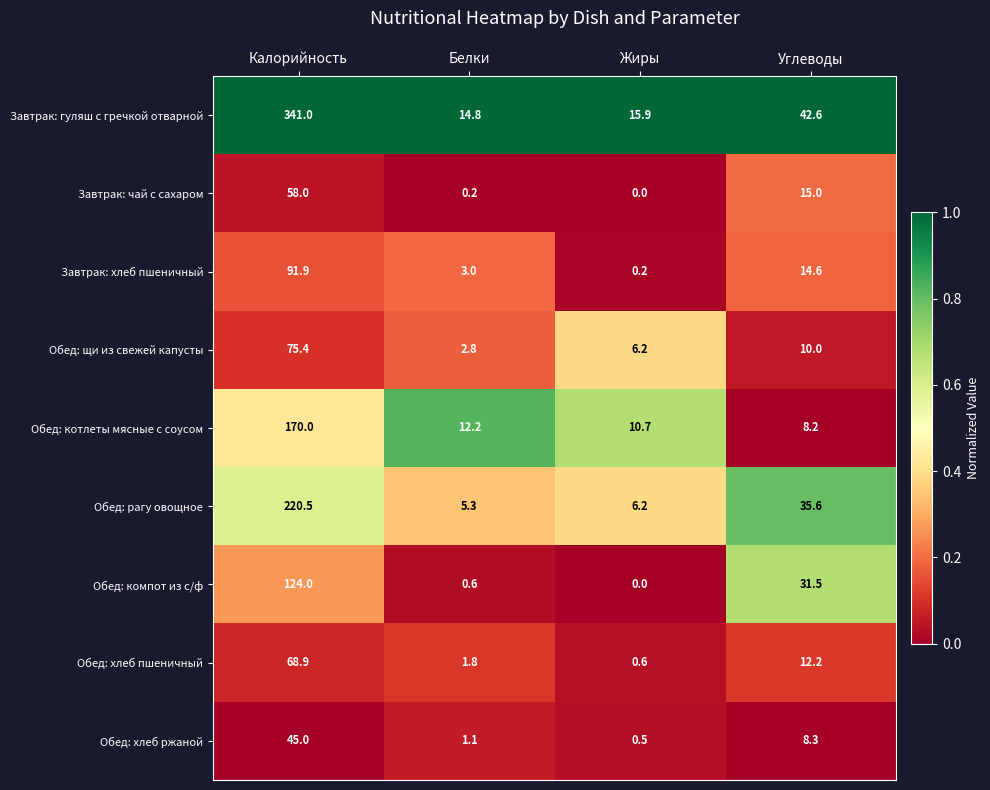

What is the total value across all series at Белки?

41.8